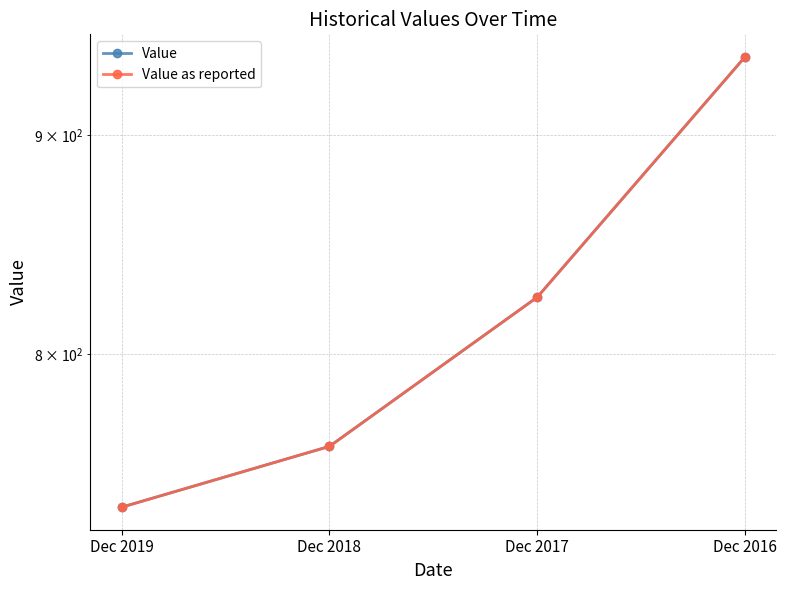

What is the difference between the second highest and second lowest values in the Value as reported series?

63.6